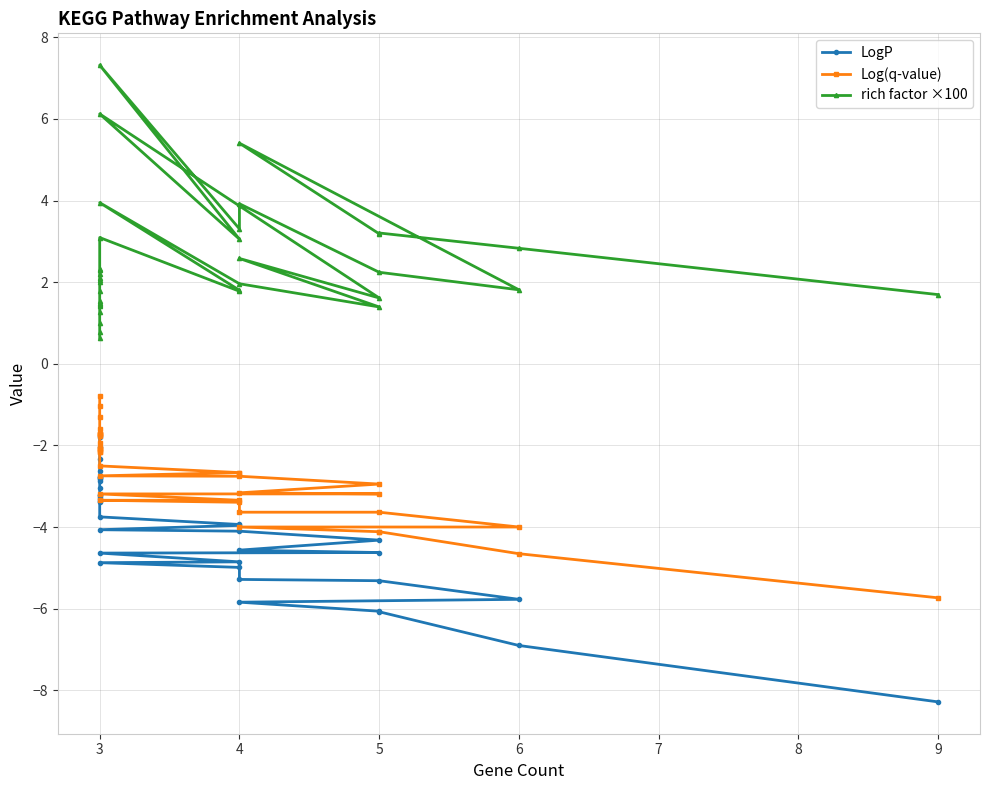

What is the value of the Log(q-value) point at the 22nd from the left?

-2.2